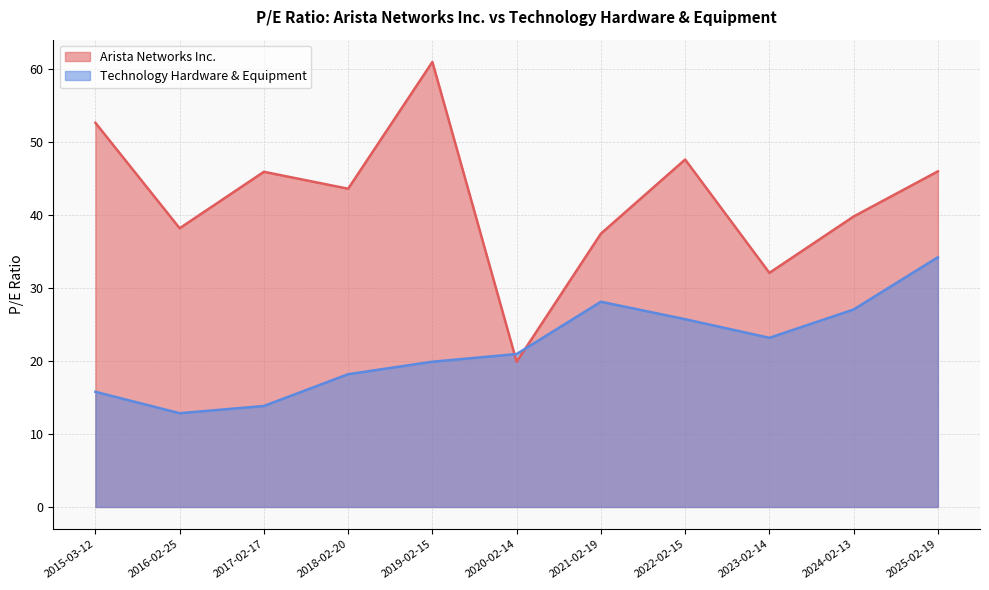

Is it true that Technology Hardware & Equipment equals 48.8 at 2025-02-19?

False